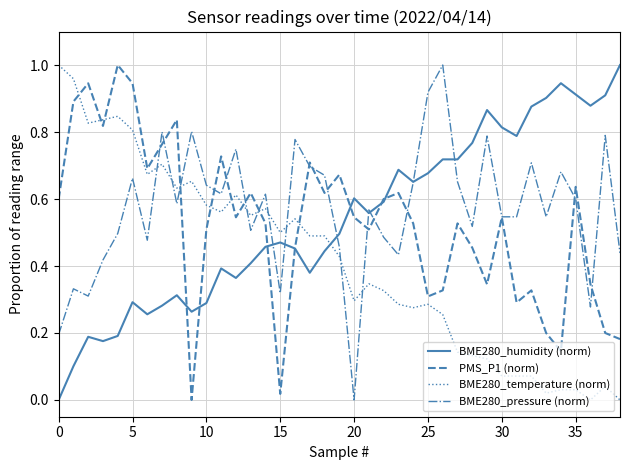

True or false: PMS_P1 (norm) and BME280_temperature (norm) intersect in this chart.

True